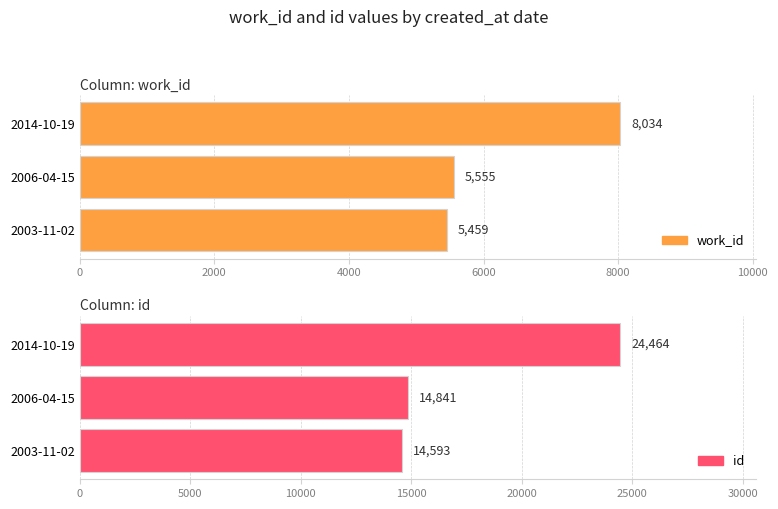

Is it true that work_id equals 5459 at 2003-11-02?

True